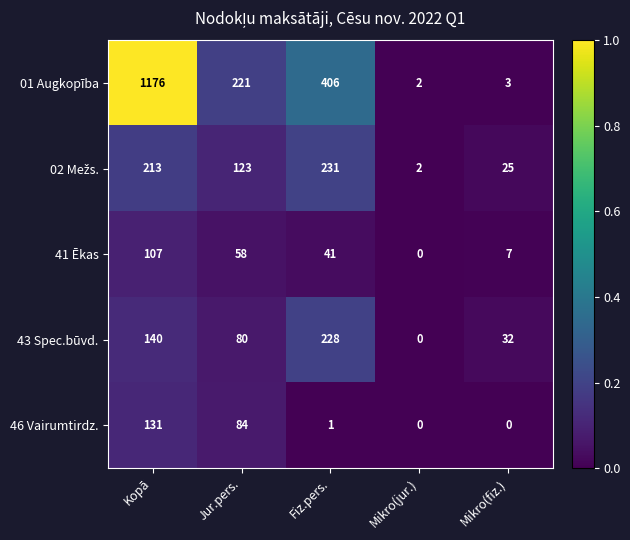

Which series has the largest total across all categories?

01 Augkopība